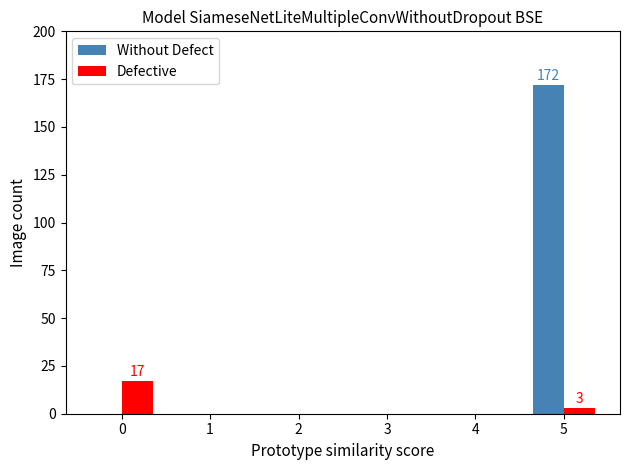

At which category is the sum across all series the highest?

5